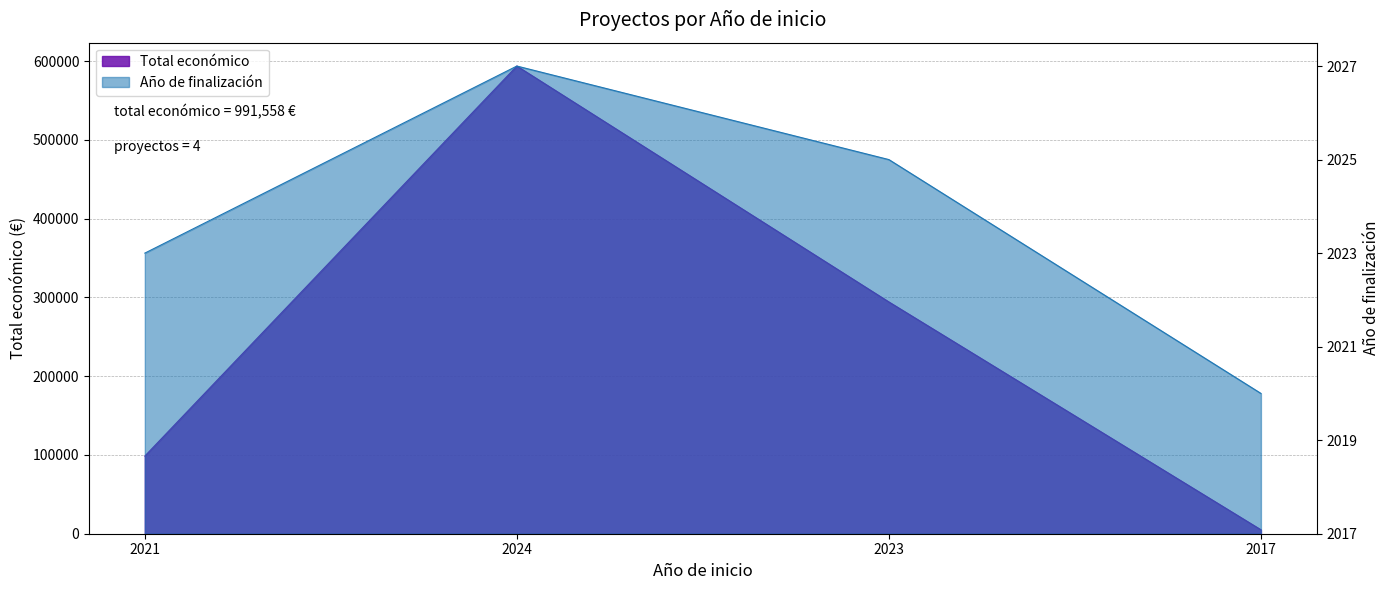

How many values in the Total económico series are below 294224?

2